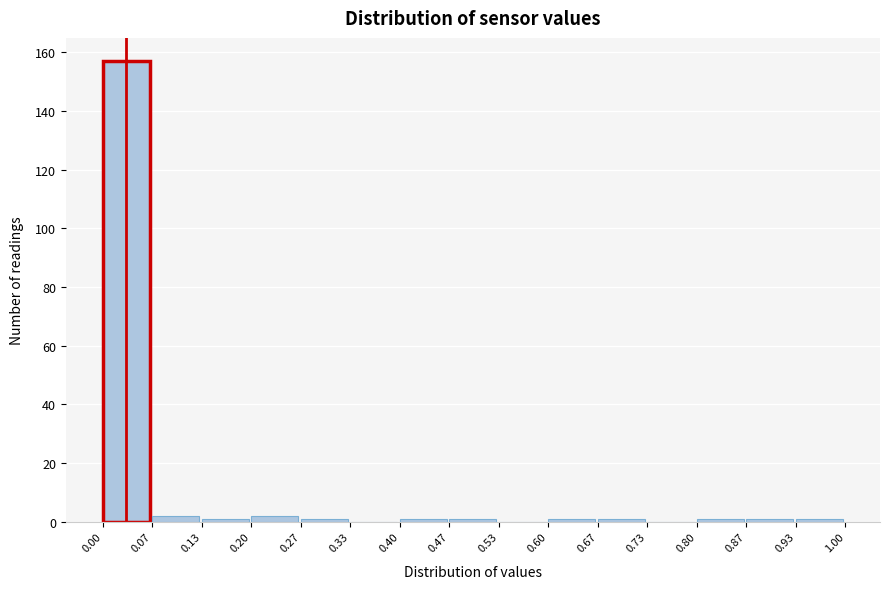

Reading left to right, transcribe this chart: for each bar, give the range it covers on the x-axis and its height. The values are not printed on the chart, so give them approximately, as read against the axis.

0.00 to 0.07: 158
0.07 to 0.13: 2
0.13 to 0.20: under 2
0.20 to 0.27: 2
0.27 to 0.33: under 2
0.33 to 0.40: 0
0.40 to 0.47: under 2
0.47 to 0.53: under 2
0.53 to 0.60: 0
0.60 to 0.67: under 2
0.67 to 0.73: under 2
0.73 to 0.80: 0
0.80 to 0.87: under 2
0.87 to 0.93: under 2
0.93 to 1.00: under 2